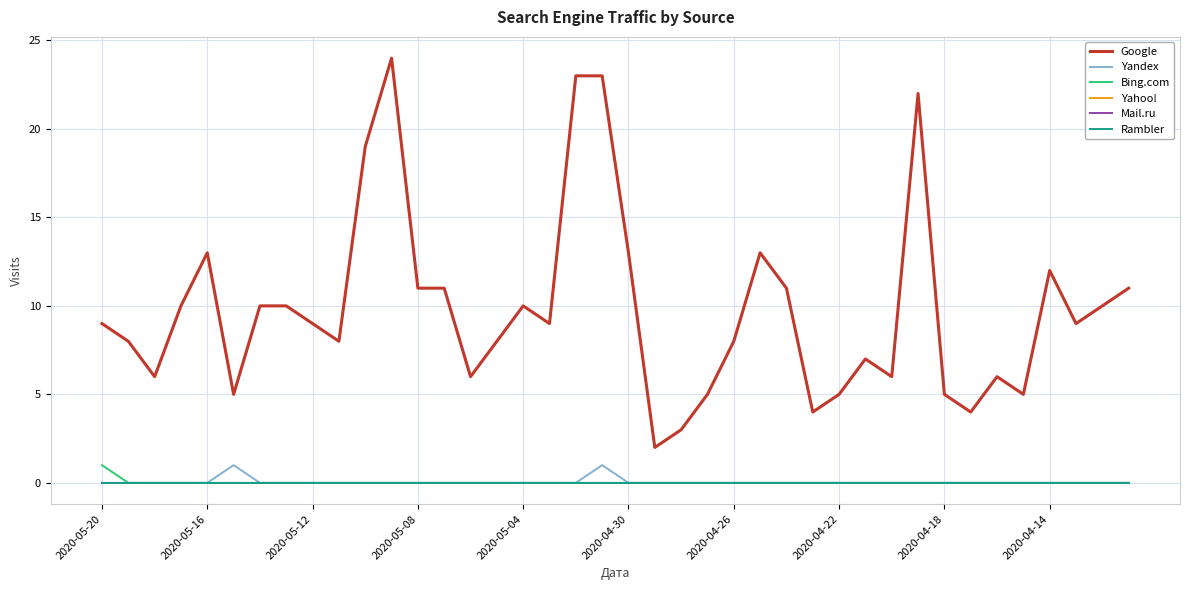

Does the chart have visible grid lines?

Yes